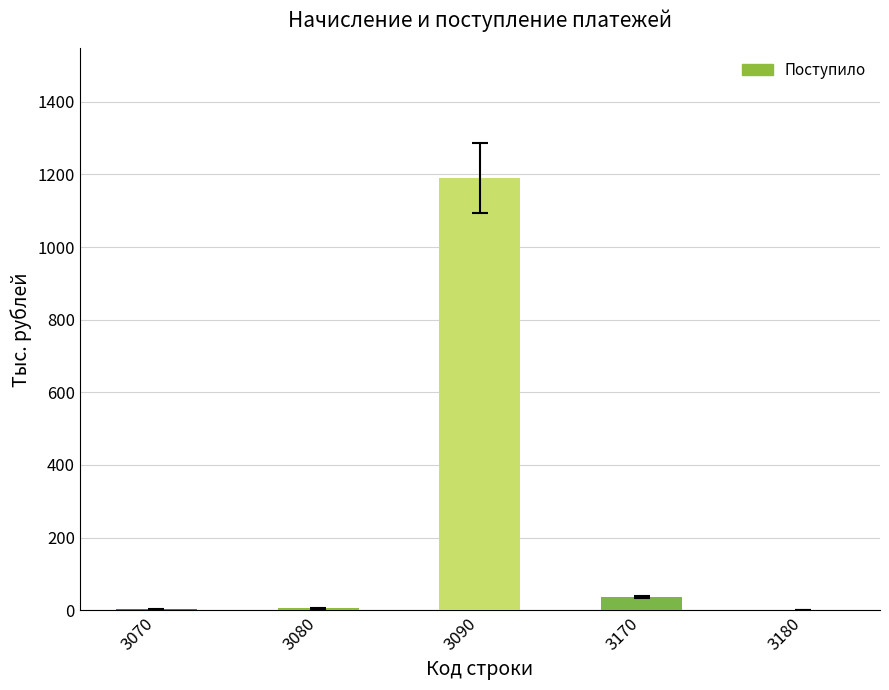

Which label corresponds to the largest value in the chart?

3090